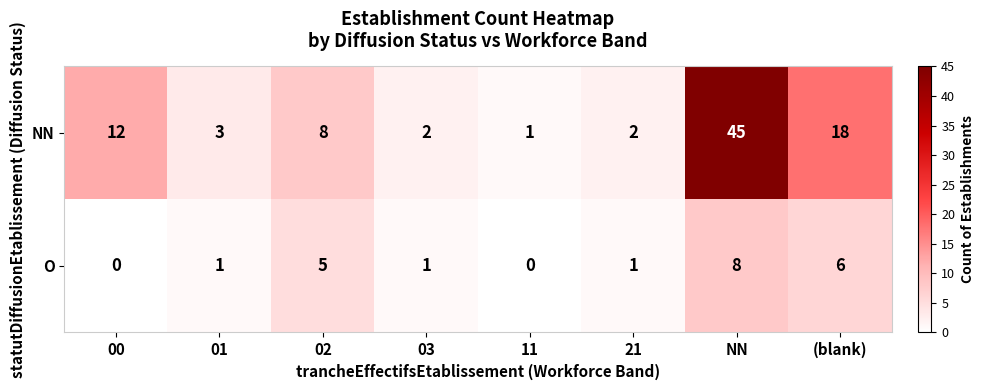

How many distinct data groups are displayed?

2